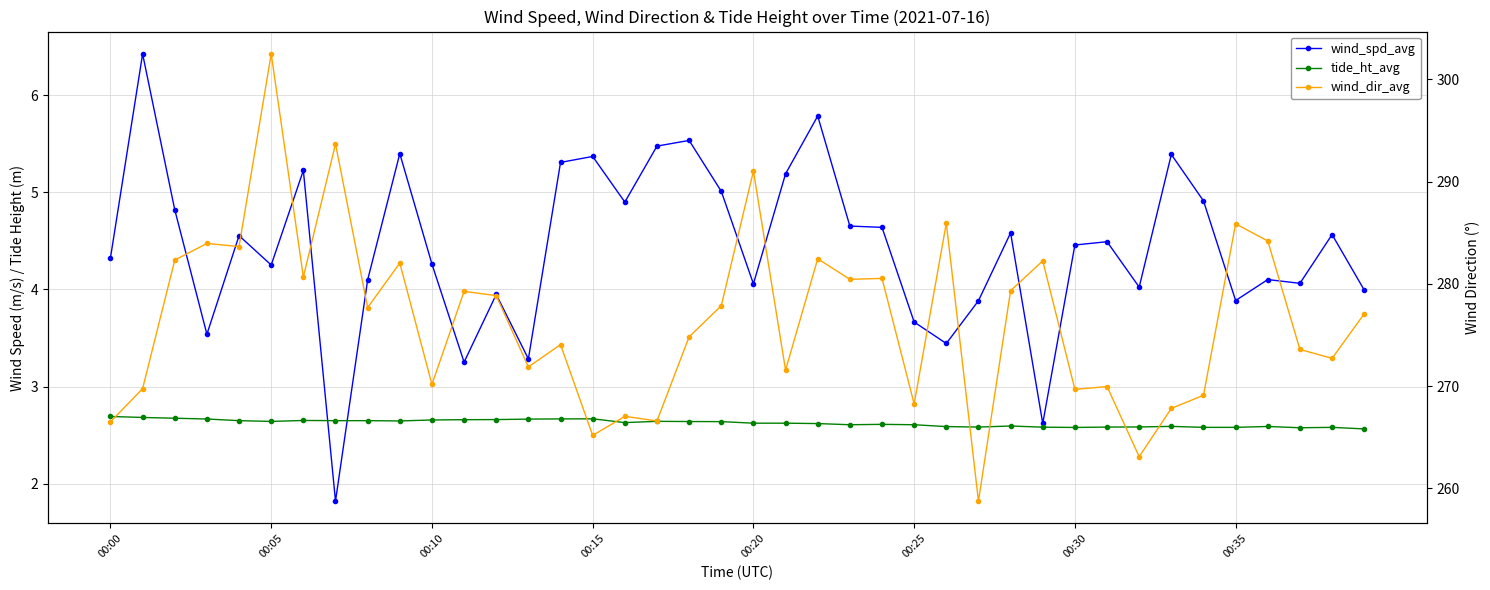

What is the difference between the wind_spd_avg values at 15 and 11?

2.1